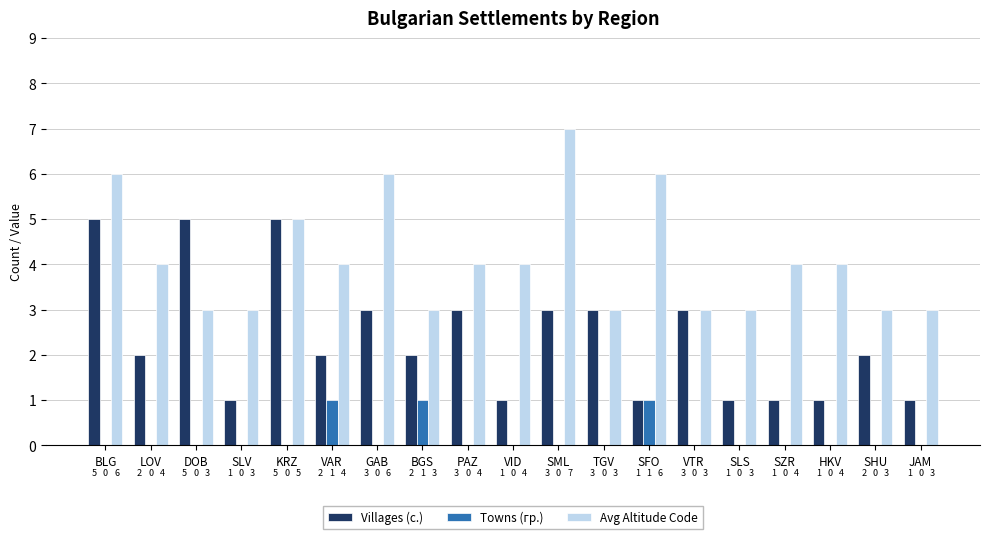

What is the total value across all series at HKV?

5